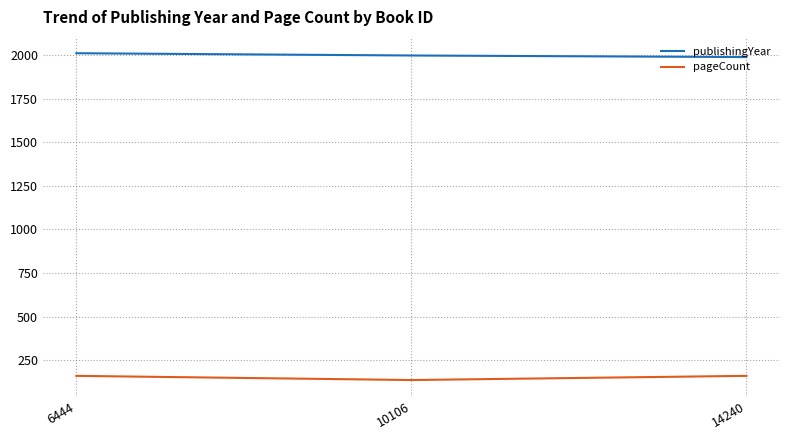

Count the number of data series in this chart.

2